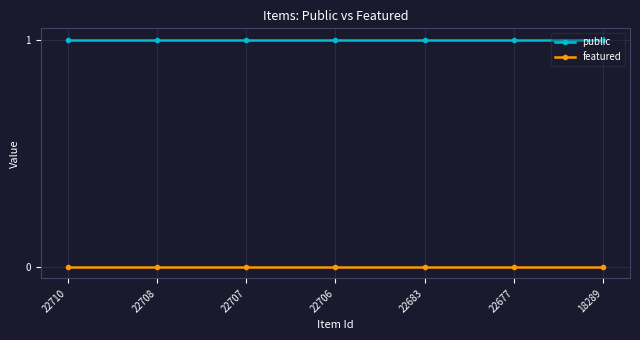

True or false: featured and public intersect in this chart.

False